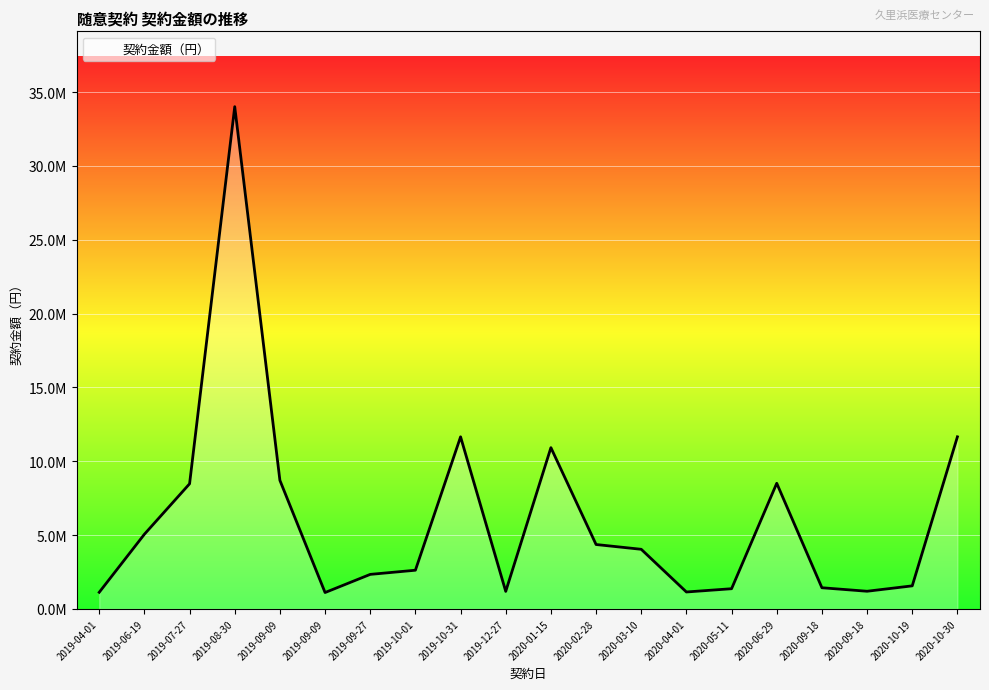

Which label corresponds to the largest value in the chart?

2019-08-30